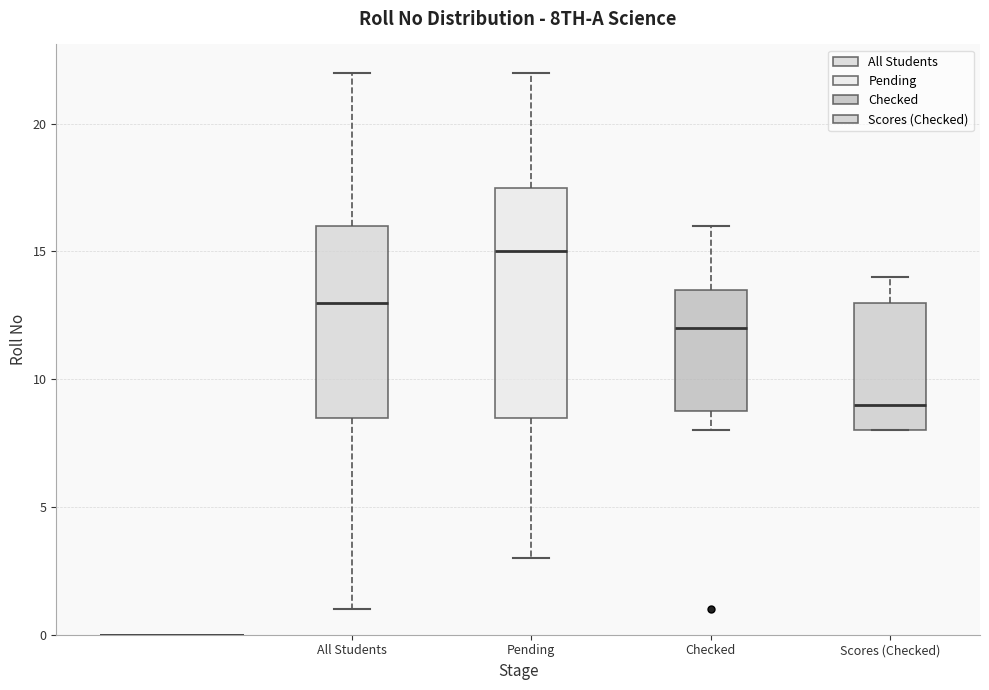

Which box has the highest median line?

Pending